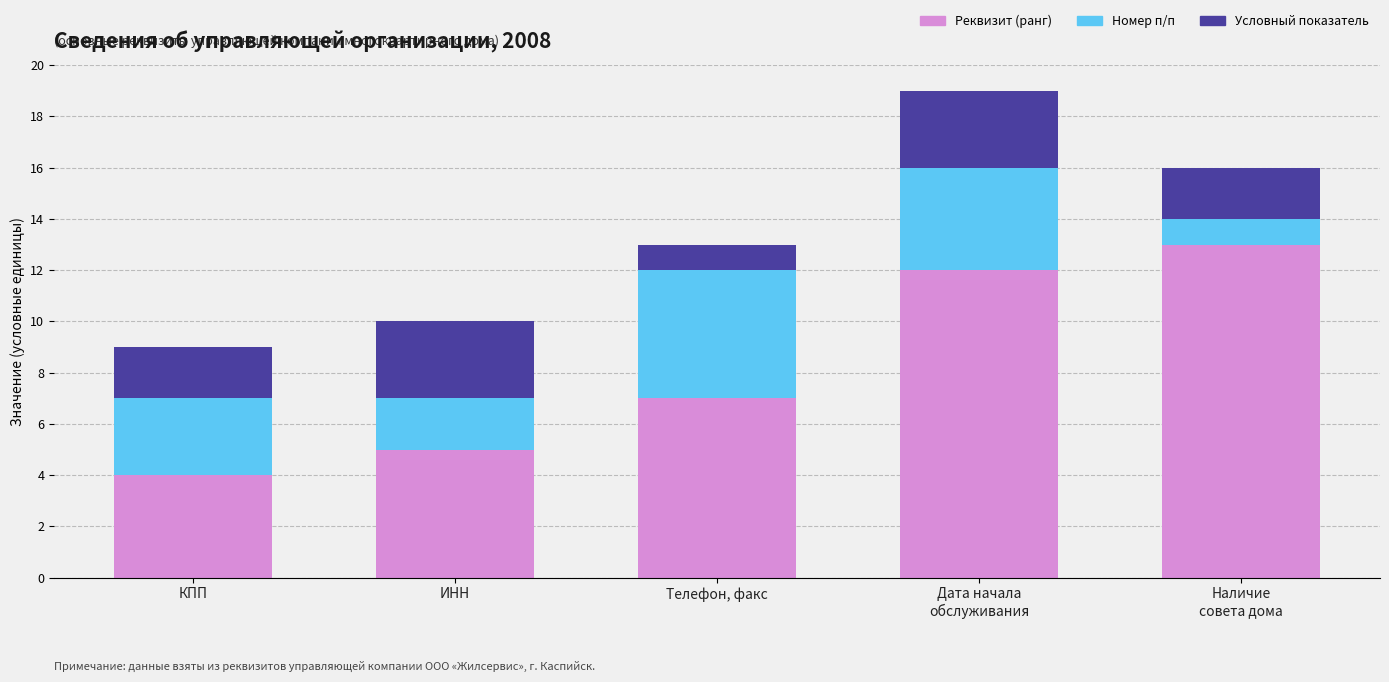

At which label does Реквизит (ранг) reach its minimum?

КПП